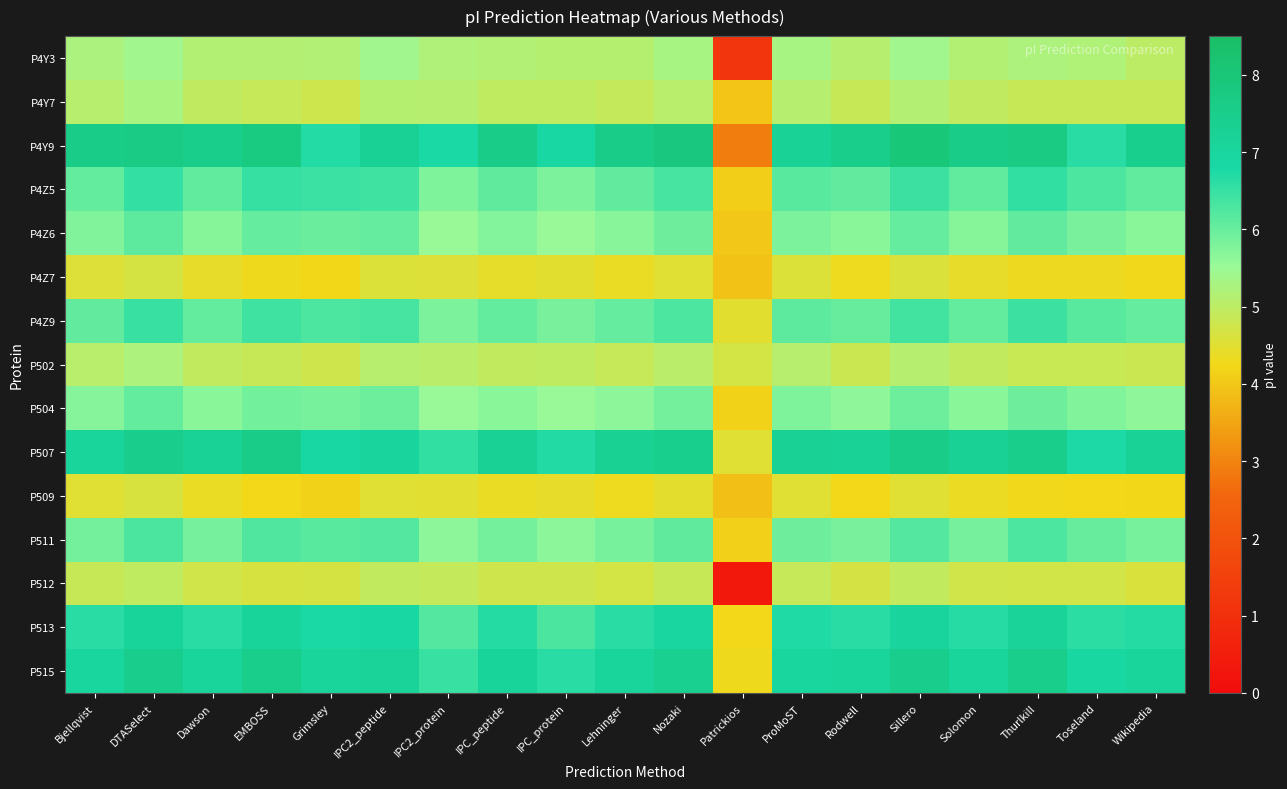

Rank the series by their maximum value, from lowest to highest.

P509, P4Z7, P512, P502, P4Y7, P4Y3, P504, P4Z6, P511, P4Z9, P4Z5, P513, P515, P507, P4Y9